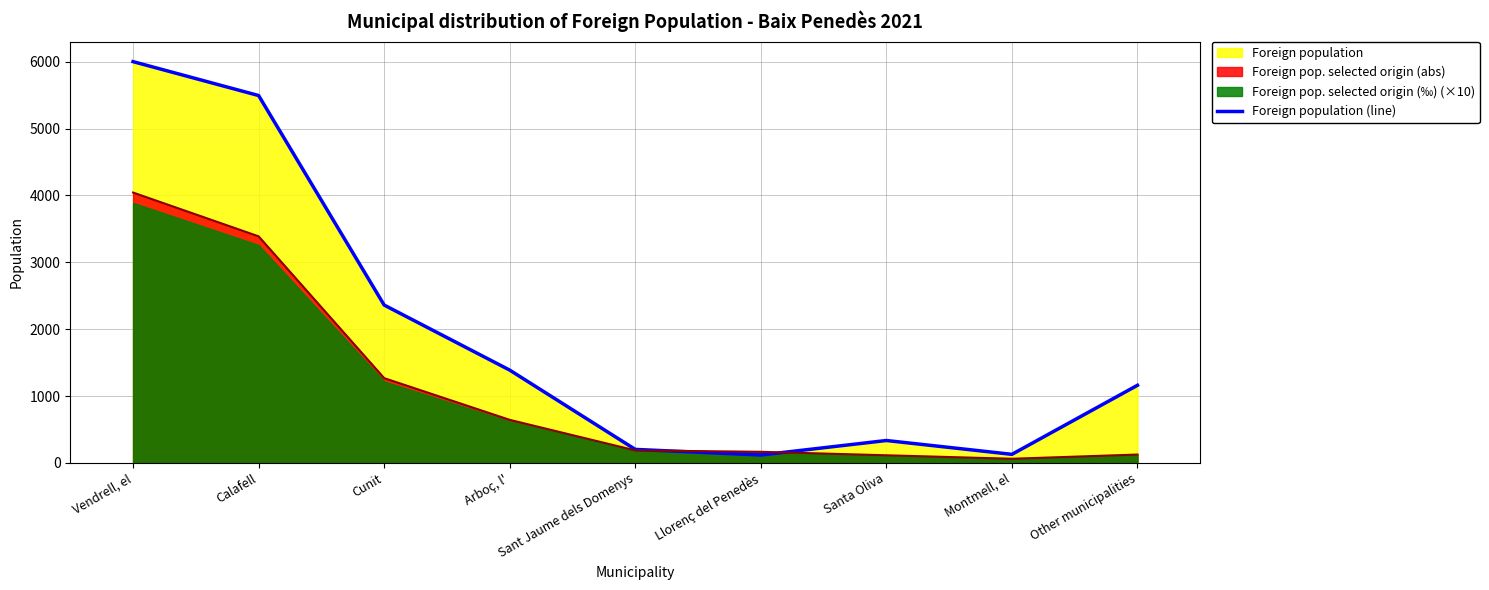

Rank the categories by value from highest to lowest.

Vendrell, el, Calafell, Cunit, Arboç, l', Other municipalities, Santa Oliva, Sant Jaume dels Domenys, Montmell, el, Llorenç del Penedès